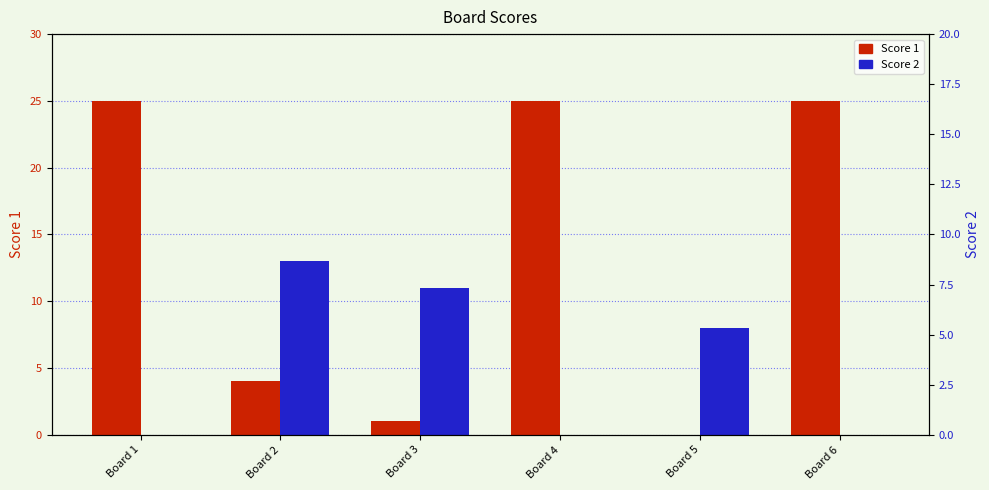

Rank the categories by Score 2 value from lowest to highest.

Board 1, Board 4, Board 6, Board 5, Board 3, Board 2